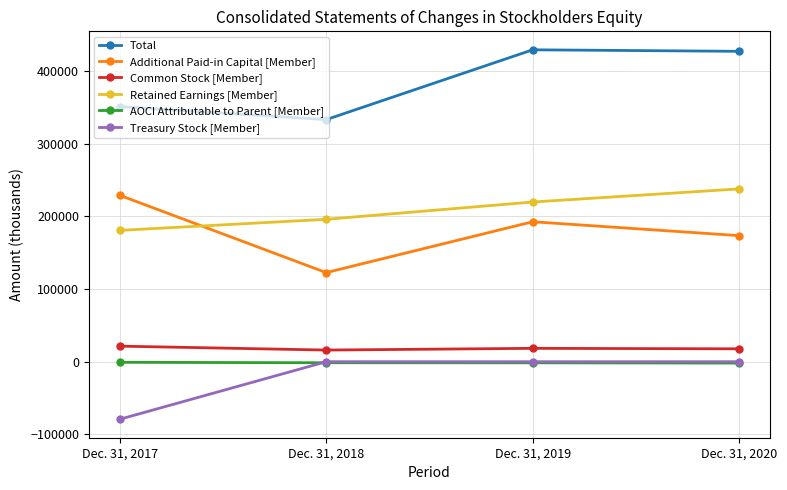

What is the difference between the maximum and second lowest values in the Retained Earnings [Member] series?

41792